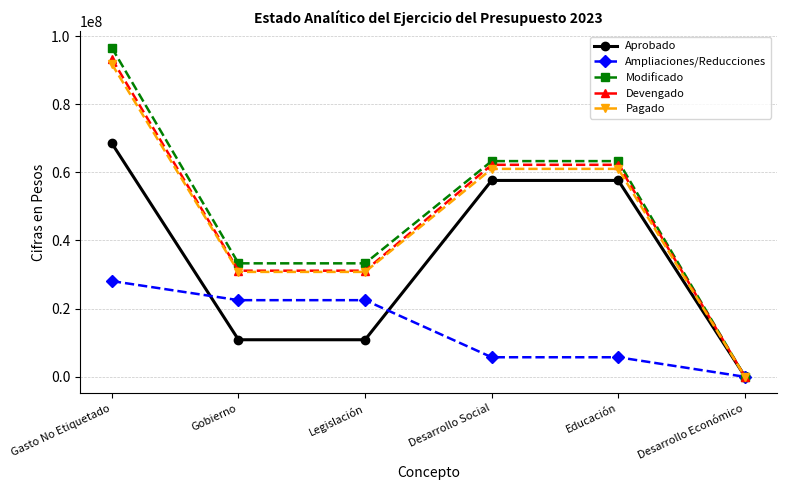

Which category has the highest value in the Modificado series?

Gasto No Etiquetado